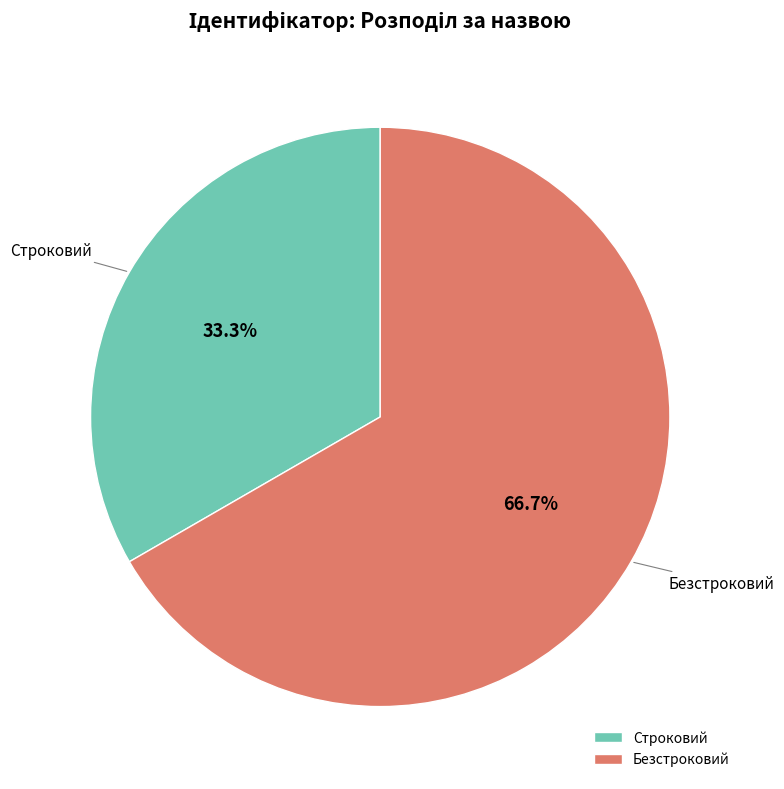

To the nearest percent, what is the combined percentage of Безстроковий and Строковий?

100%